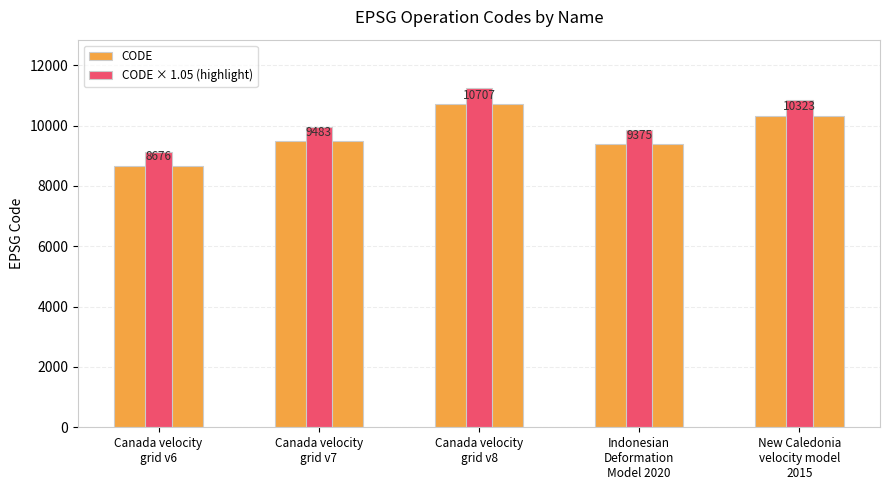

Reading left to right, transcribe all the data shown in this chart.

CODE: 8676.0	9483.0	10707.0	9375.0	10323.0
CODE × 1.05 (highlight): 9109.8	9957.1	11242.4	9843.8	10839.1